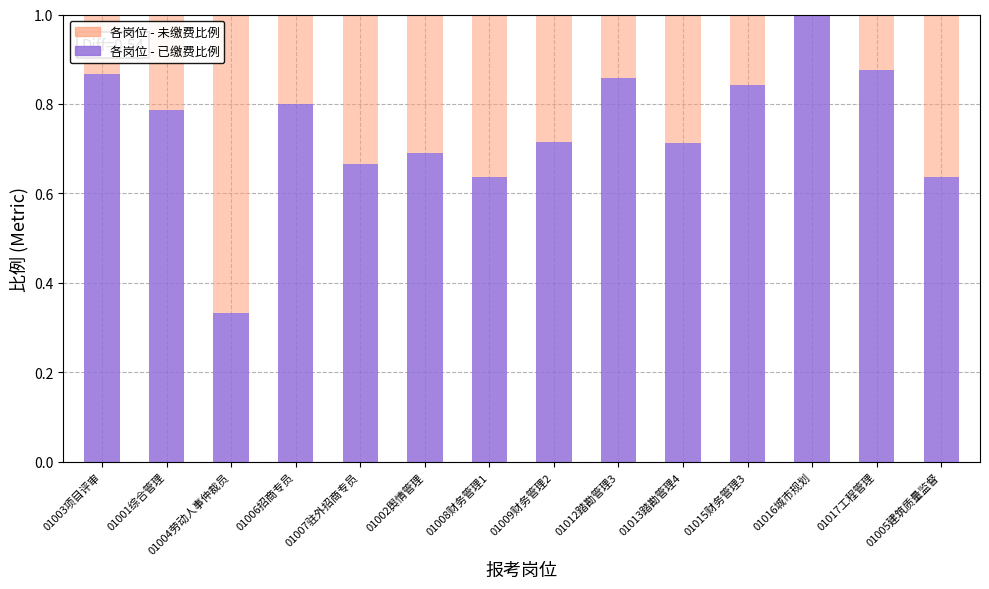

What is the sum of all 各岗位 - 已缴费比例 values?

10.4